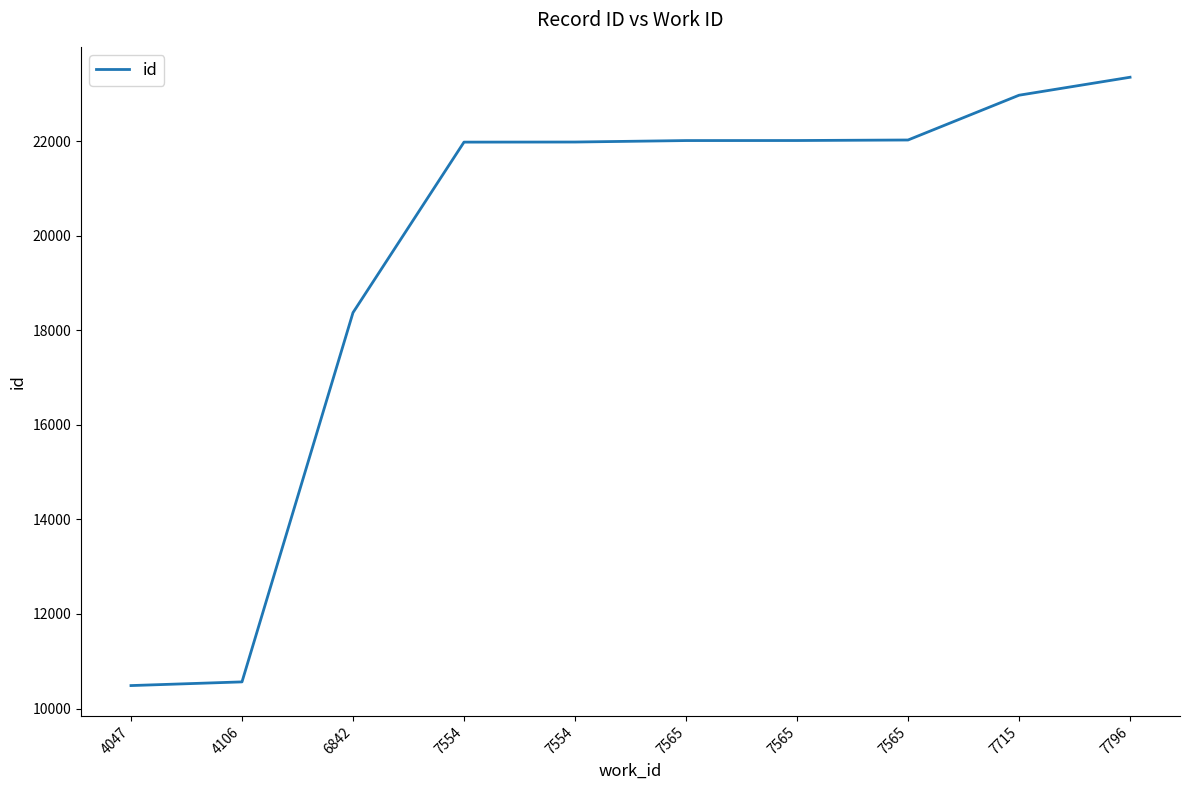

How many lines are shown in the chart?

1